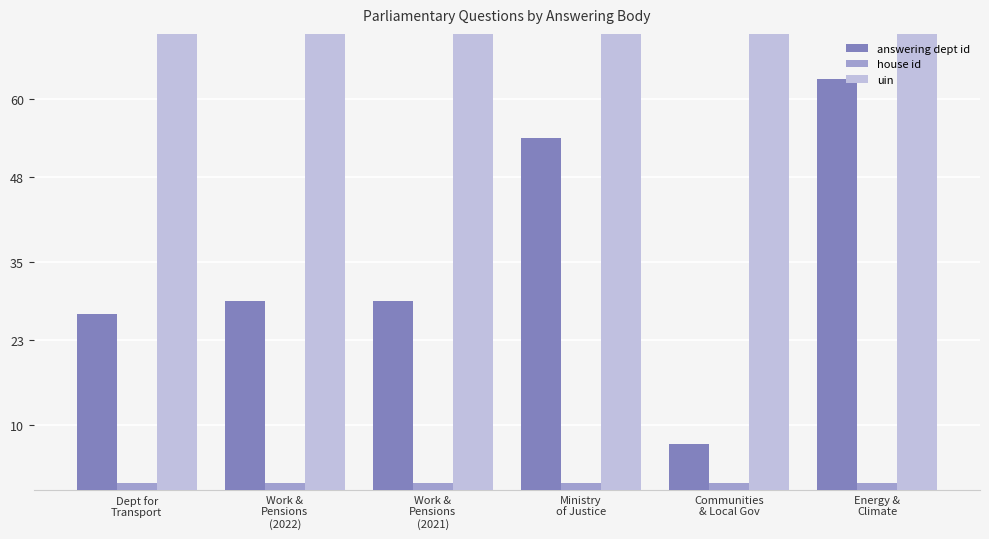

Rank the series by their maximum value, from highest to lowest.

uin, answering dept id, house id